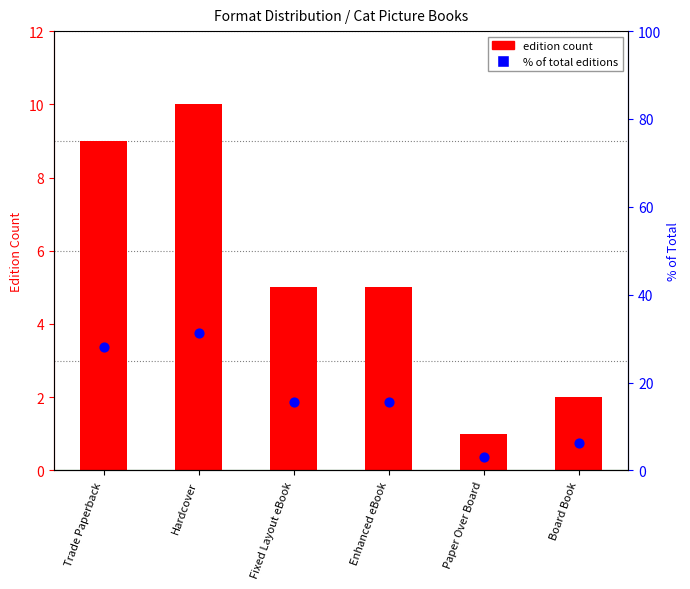

What is the total value across all series at Fixed Layout eBook?

20.6